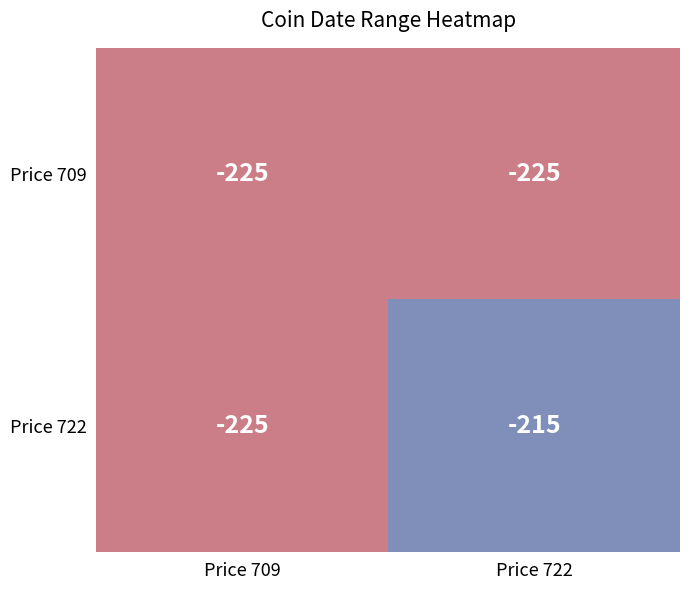

What is the approximate value of Price 709 at Price 722?

-225